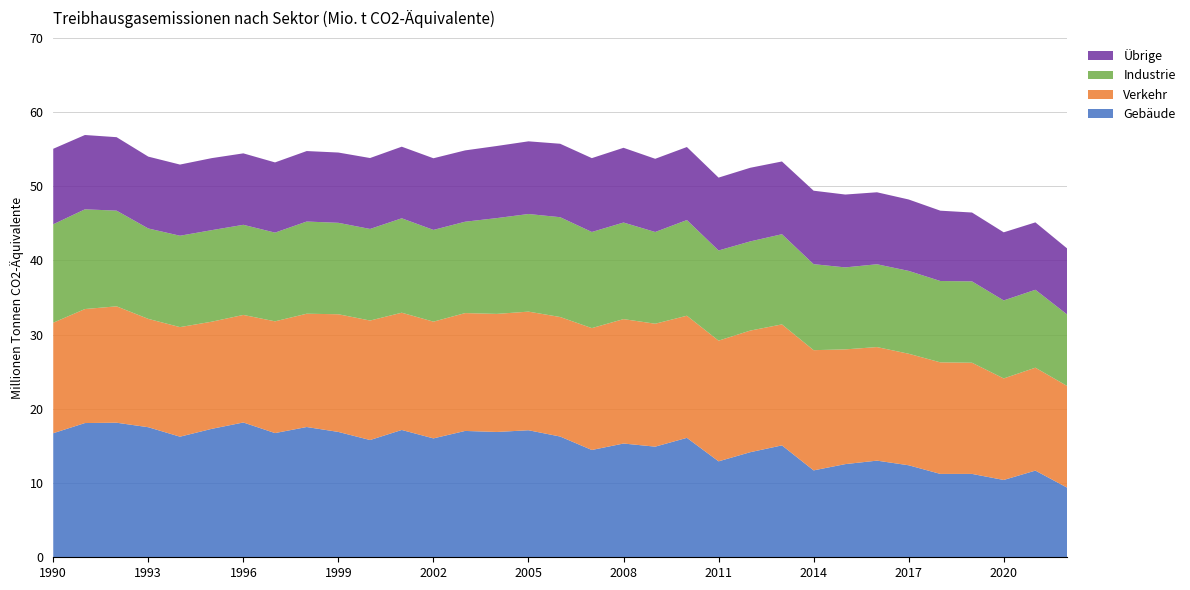

Reading left to right, extract all data points from this chart.

Gebäude: 1990=16.7	1991=18.1	1992=18.1	1993=17.5	1994=16.3	1995=17.3	1996=18.2	1997=16.7	1998=17.6	1999=16.9	2000=15.8	2001=17.2	2002=16.0	2003=17.0	2004=16.9	2005=17.1	2006=16.3	2007=14.5	2008=15.3	2009=14.9	2010=16.1	2011=12.9	2012=14.2	2013=15.1	2014=11.7	2015=12.6	2016=13.0	2017=12.4	2018=11.2	2019=11.2	2020=10.4	2021=11.7	2022=9.4
Verkehr: 1990=14.9	1991=15.4	1992=15.7	1993=14.6	1994=14.8	1995=14.4	1996=14.5	1997=15.1	1998=15.3	1999=15.9	2000=16.1	2001=15.8	2002=15.7	2003=15.9	2004=15.9	2005=16.0	2006=16.1	2007=16.4	2008=16.8	2009=16.6	2010=16.5	2011=16.3	2012=16.4	2013=16.3	2014=16.2	2015=15.5	2016=15.3	2017=15.0	2018=15.0	2019=15.0	2020=13.7	2021=13.9	2022=13.7
Industrie: 1990=13.3	1991=13.4	1992=12.9	1993=12.2	1994=12.3	1995=12.3	1996=12.1	1997=12.0	1998=12.4	1999=12.3	2000=12.3	2001=12.7	2002=12.4	2003=12.3	2004=12.9	2005=13.2	2006=13.5	2007=13.0	2008=13.0	2009=12.4	2010=12.9	2011=12.2	2012=12.0	2013=12.2	2014=11.6	2015=11.0	2016=11.2	2017=11.2	2018=11.0	2019=11.0	2020=10.5	2021=10.5	2022=9.6
Übrige: 1990=10.2	1991=10.0	1992=9.9	1993=9.7	1994=9.6	1995=9.7	1996=9.6	1997=9.5	1998=9.5	1999=9.5	2000=9.6	2001=9.6	2002=9.7	2003=9.6	2004=9.7	2005=9.8	2006=9.9	2007=10.0	2008=10.1	2009=9.9	2010=9.8	2011=9.8	2012=9.9	2013=9.8	2014=9.9	2015=9.8	2016=9.7	2017=9.6	2018=9.5	2019=9.3	2020=9.2	2021=9.1	2022=8.9